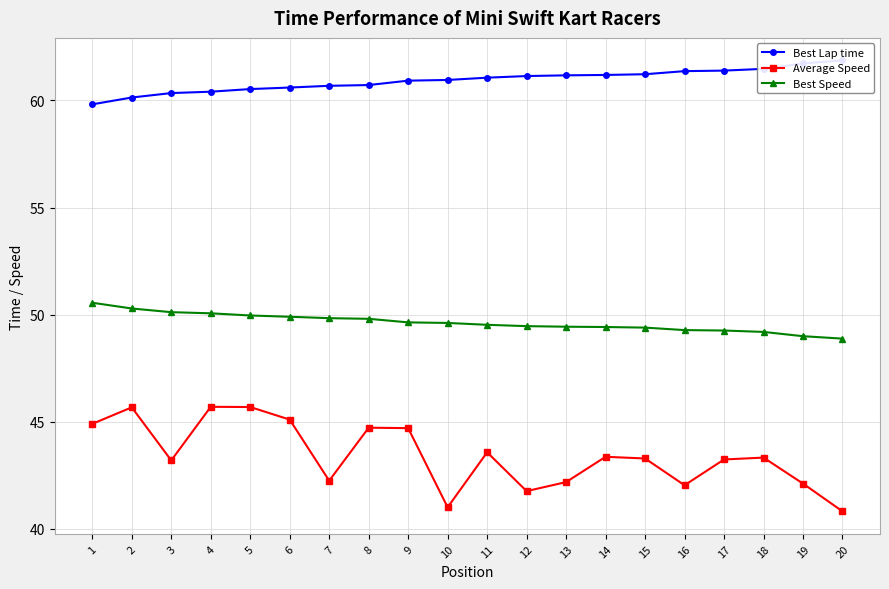

Which series has the widest spread of values?

Average Speed